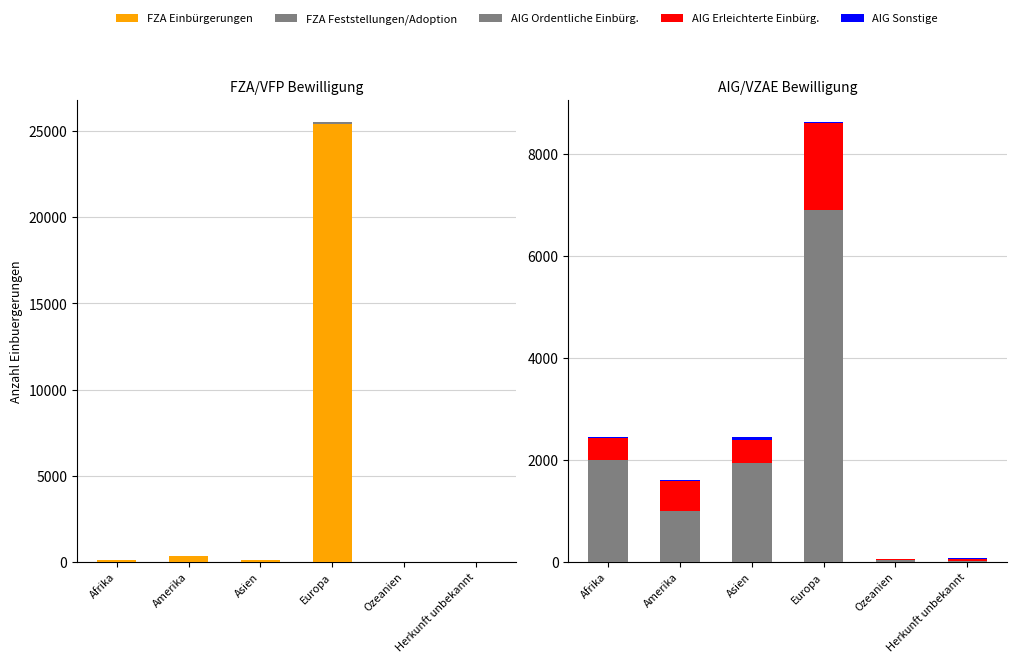

Is it true that AIG Erleichterte Einbürg. equals 20 at Ozeanien?

True